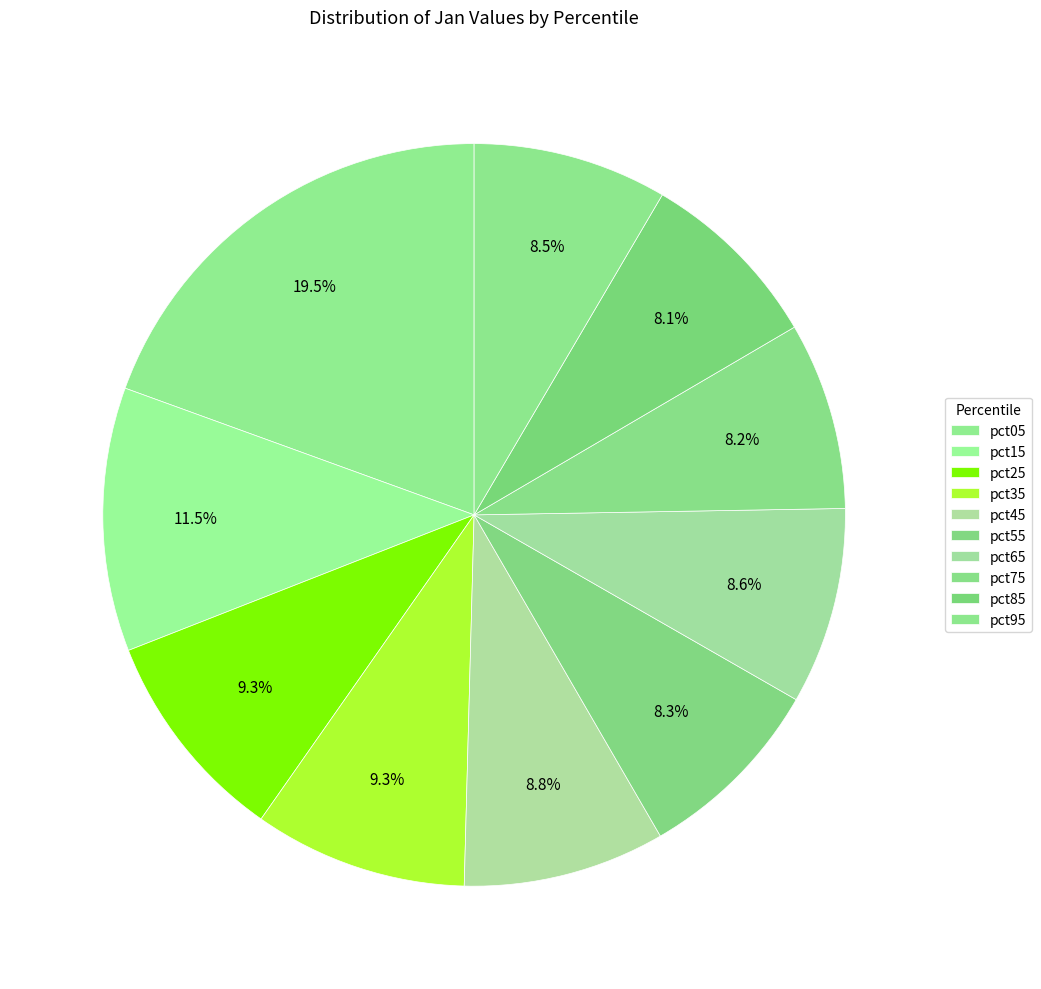

Do pct05 and pct85 together represent more than half of the pie?

No